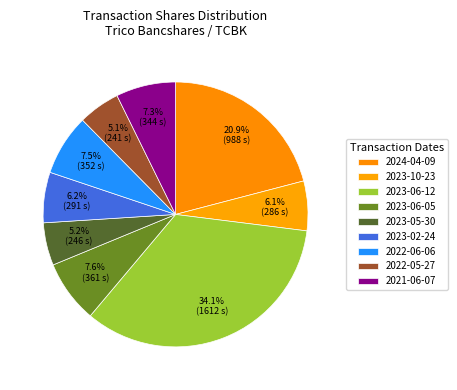

Is 2022-06-06 the majority of the pie?

No